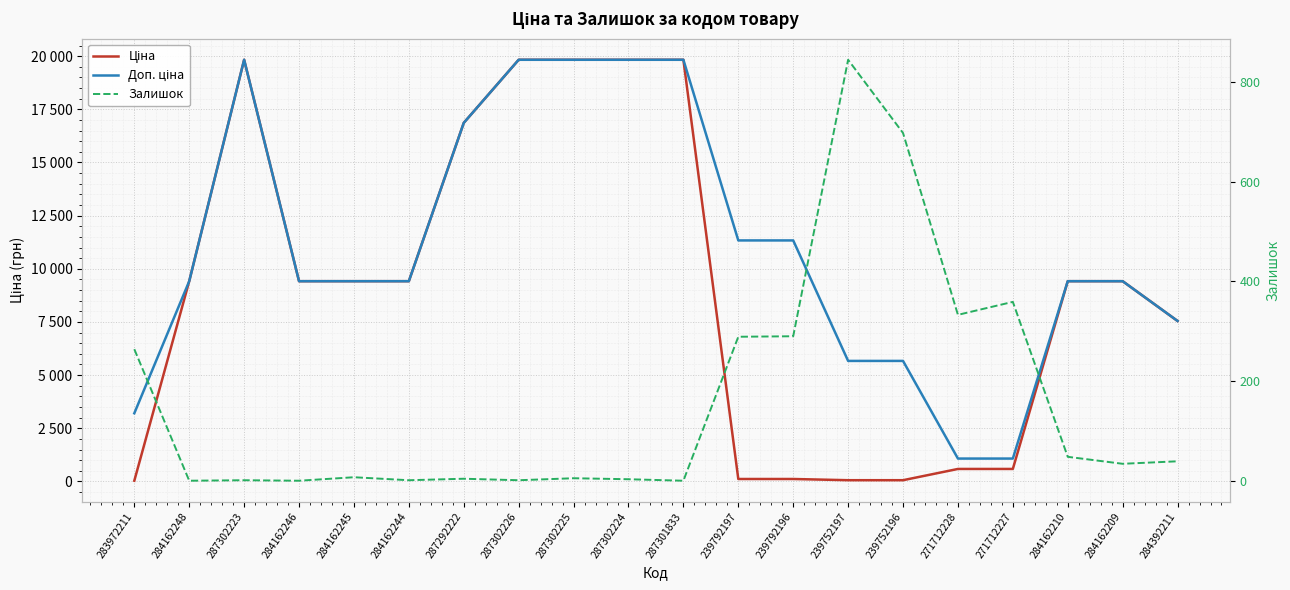

What is the lowest value of the Доп. ціна series?

1074.5